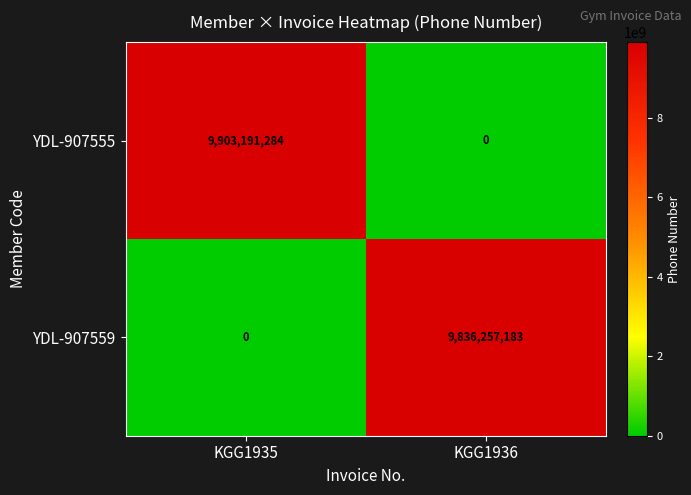

What is the difference between the highest and lowest values at KGG1935?

9903191284